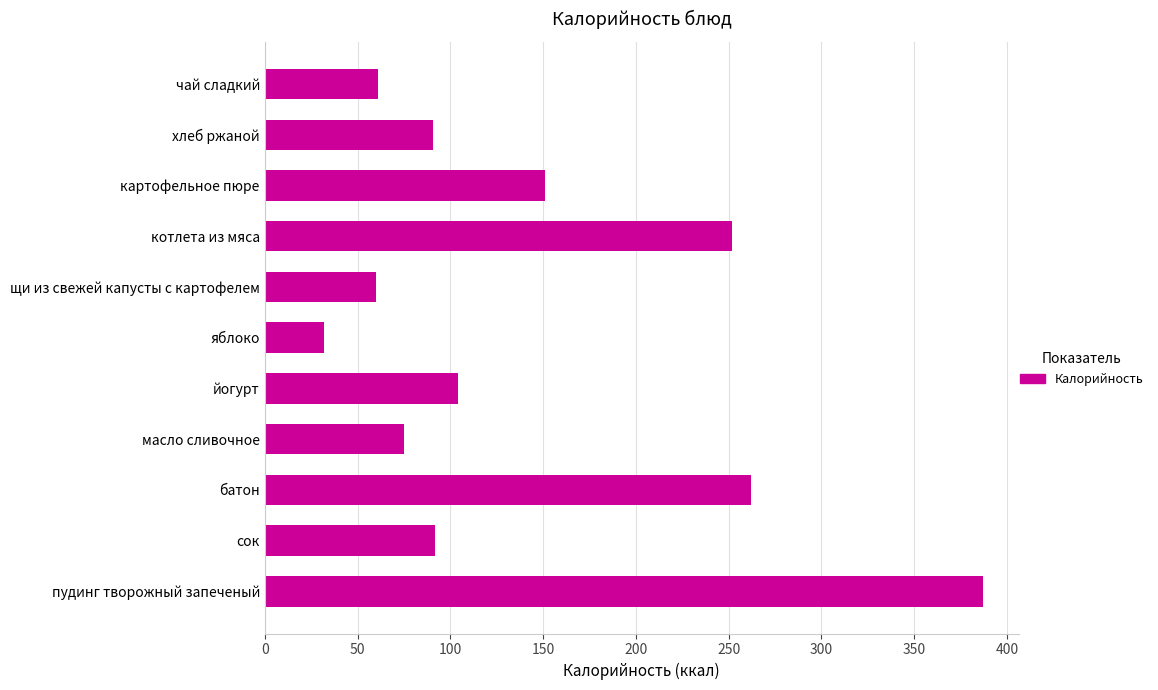

What is the sum of all values?

1565.9